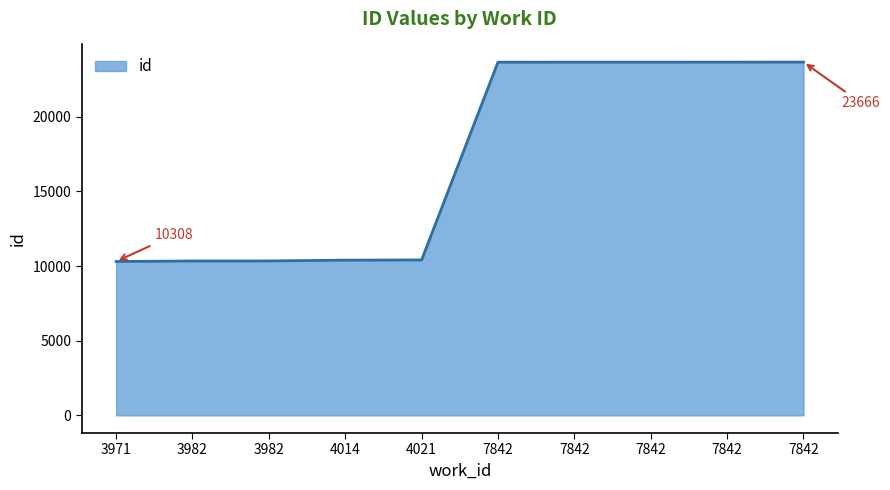

What is the sum of all values?

170130